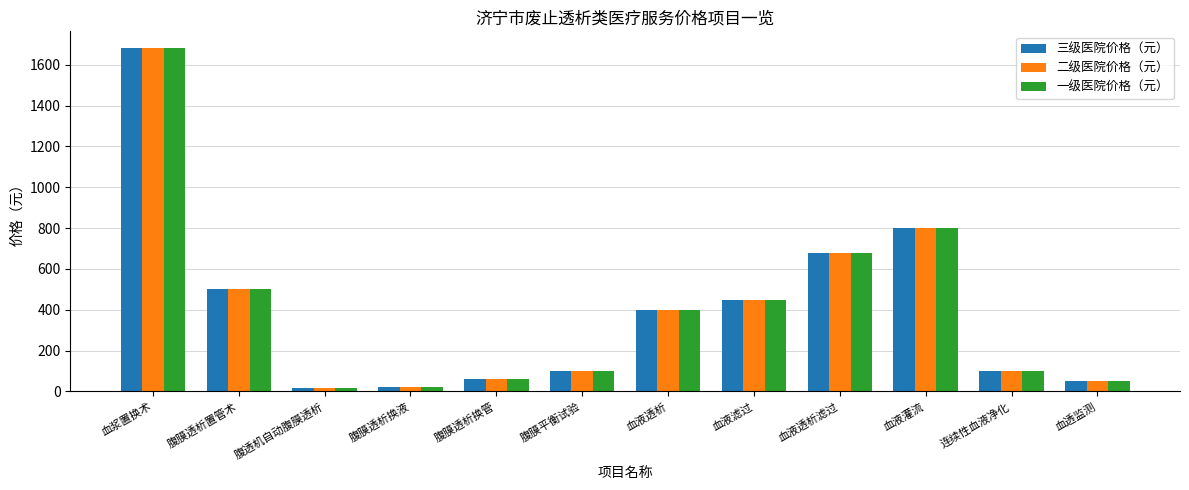

Is the value of 二级医院价格（元） at 腹膜透析换管 greater than the value of 三级医院价格（元） at 血液透析滤过?

No